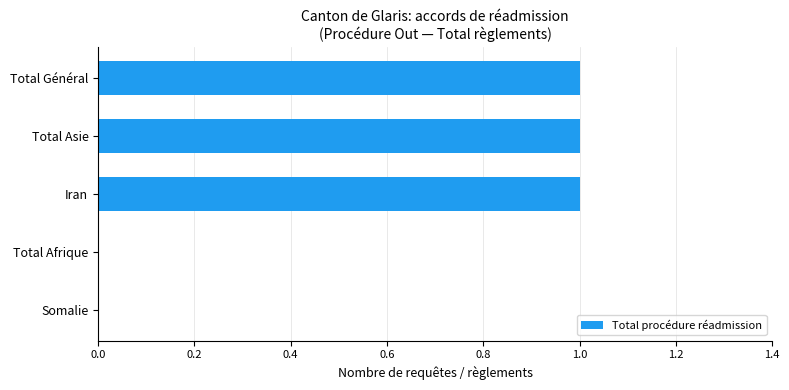

Which has a higher value, Somalie or Total Général?

Total Général